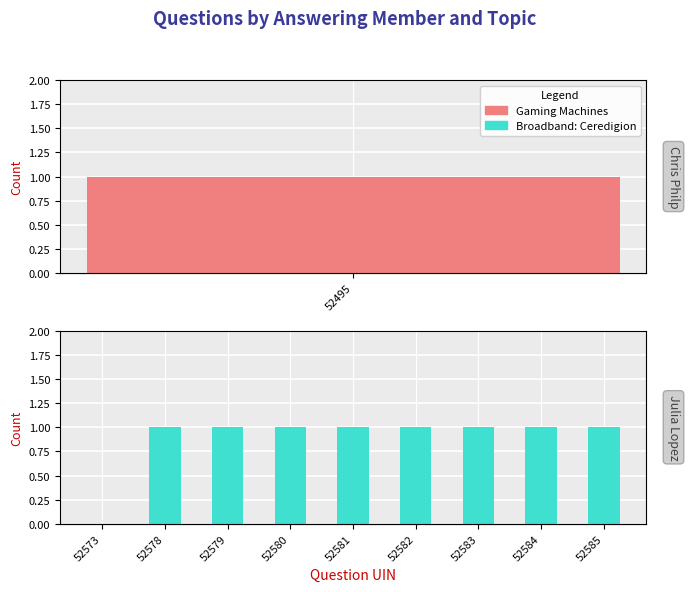

Which label corresponds to the smallest value in the chart?

52573